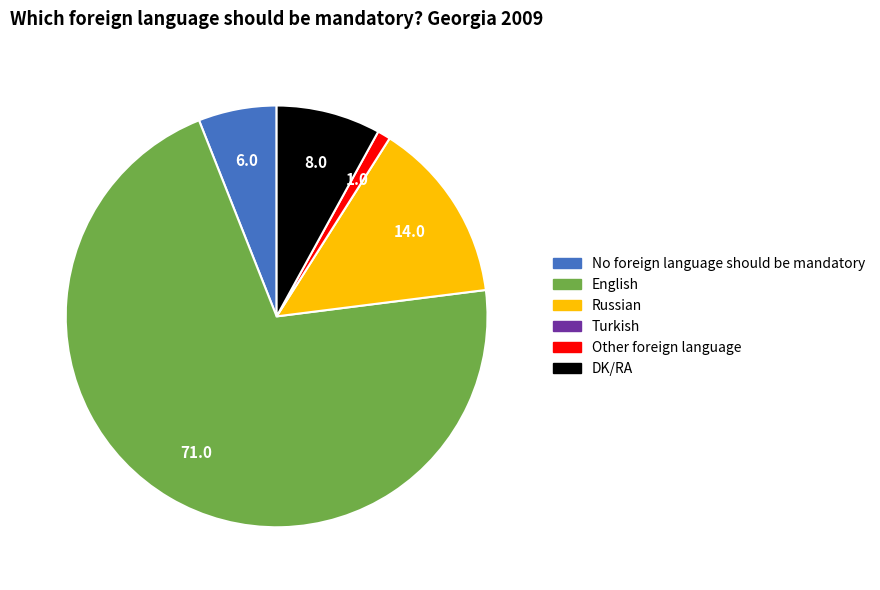

Is there any slice that represents more than half of the pie?

Yes